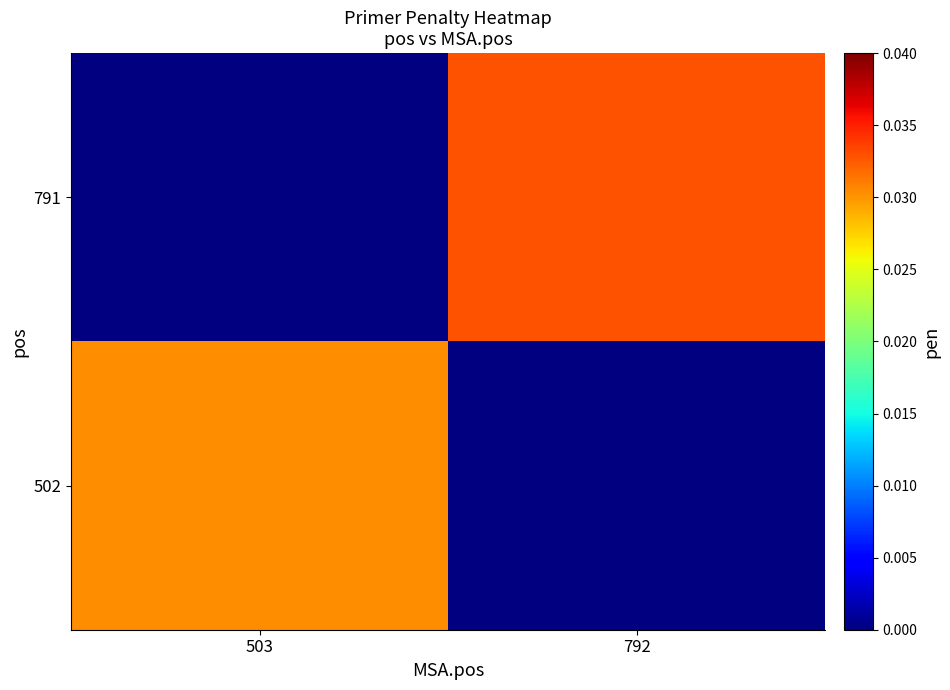

At which category is the sum across all series the highest?

792